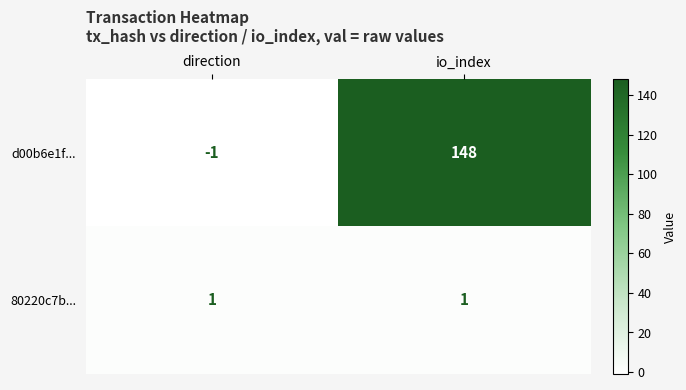

Is it true that 80220c7b... equals 1 at io_index?

True